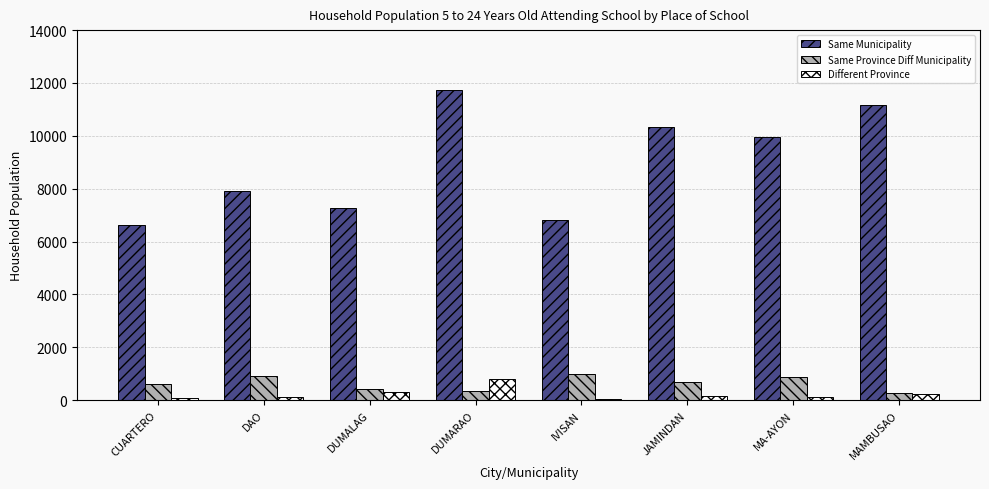

The value of Same Municipality at DUMARAO is 4383. True or false?

False